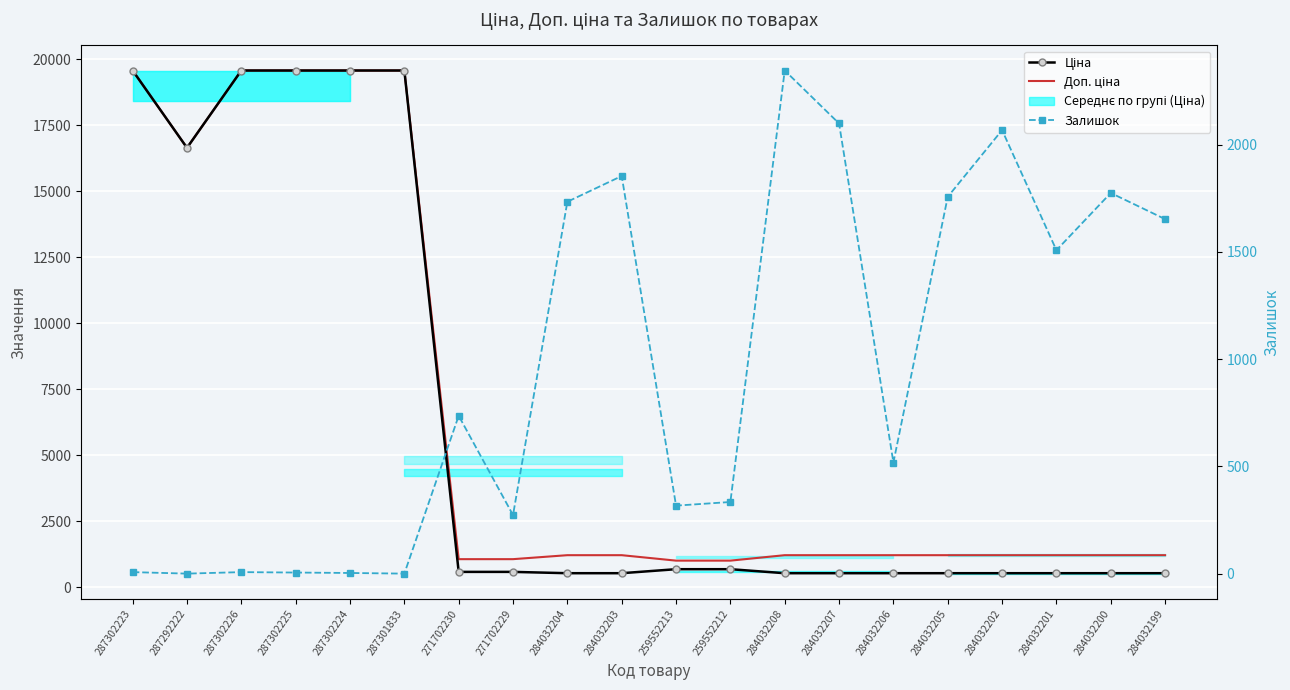

How many times do Залишок and Ціна cross each other?

7